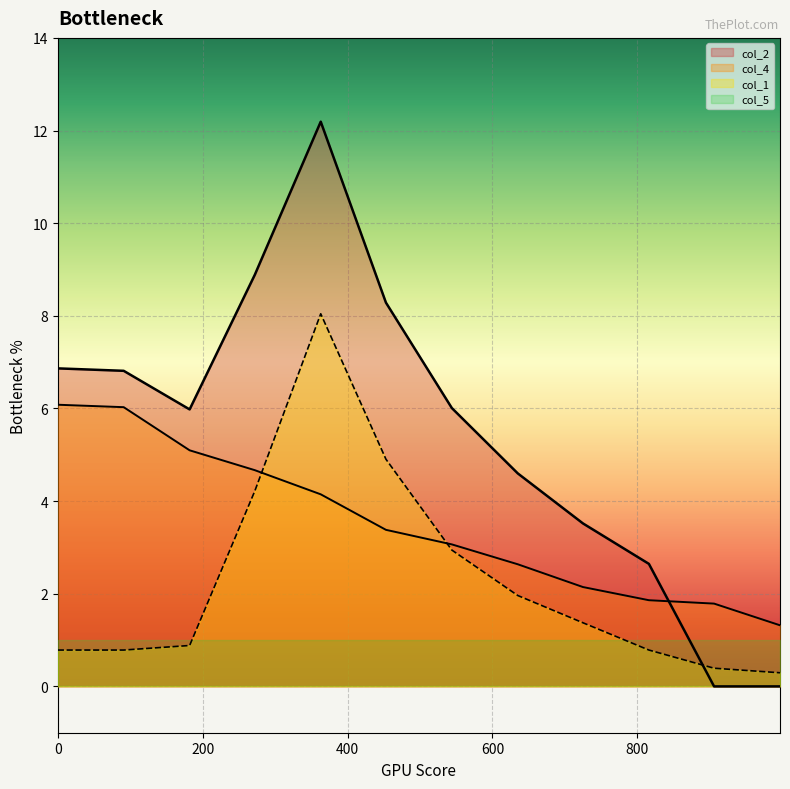

Reading left to right, transcribe all the data shown in this chart.

col_2: 0=6.9	91=6.8	182=6.0	272=8.9	363=12.2	453=8.3	544=6.0	635=4.6	725=3.5	816=2.6	906=0.0	997=0.0
col_4: 0=6.1	91=6.0	182=5.1	272=4.7	363=4.1	453=3.4	544=3.1	635=2.6	725=2.1	816=1.9	906=1.8	997=1.3
col_1: 0=0.8	91=0.8	182=0.9	272=4.2	363=8.0	453=4.9	544=2.9	635=2.0	725=1.4	816=0.8	906=0.4	997=0.3